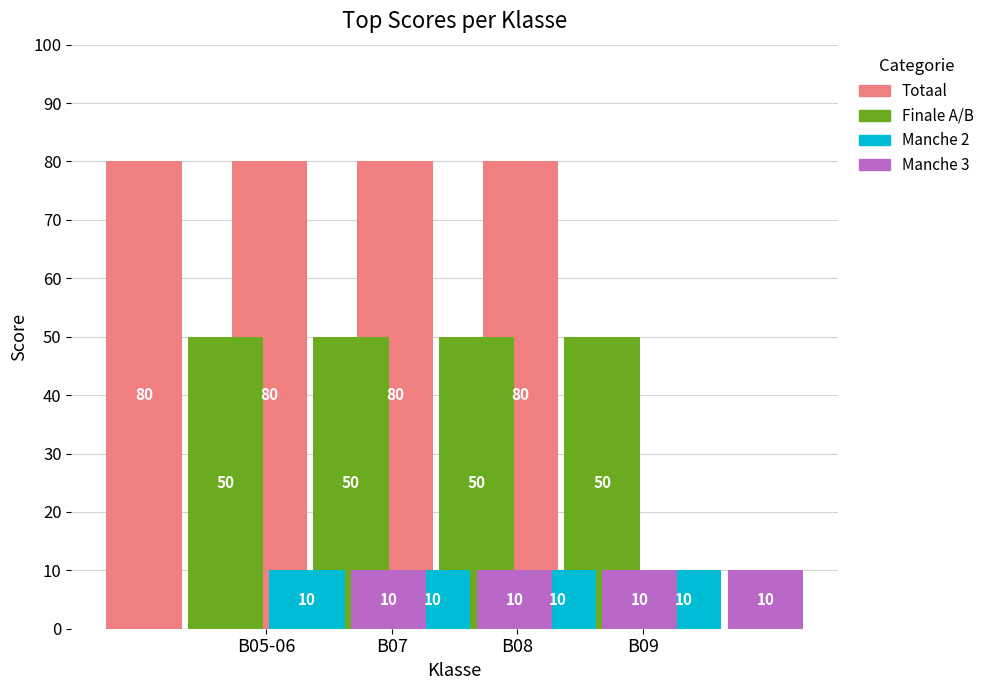

Does the chart contain any negative values?

No